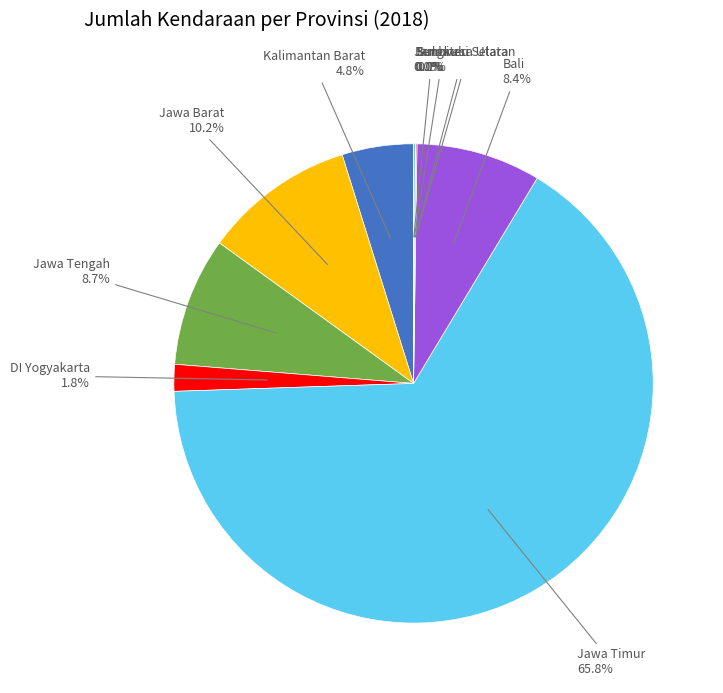

Is there any slice that represents more than half of the pie?

Yes